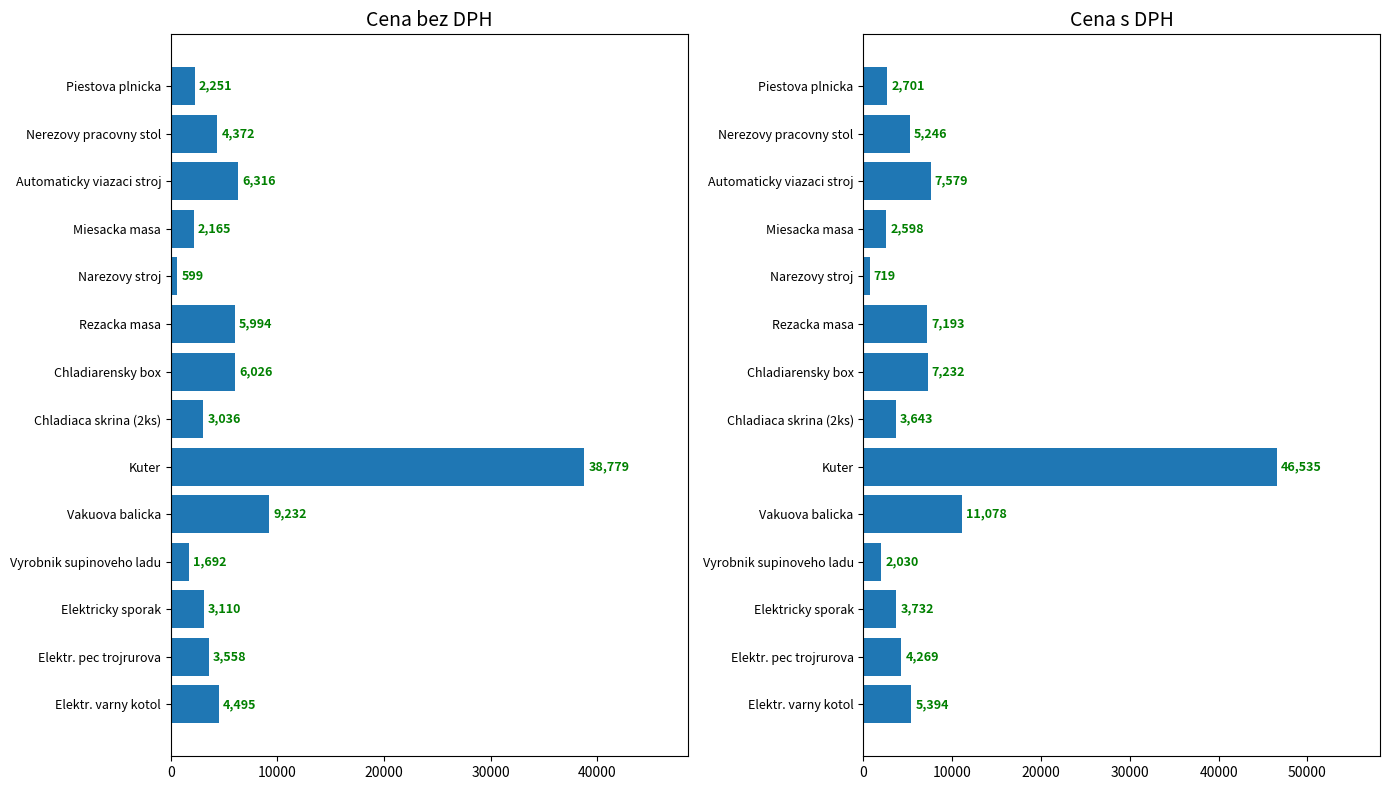

The value of Cena bez DPH at Nerezovy pracovny stol is 6955.3. True or false?

False